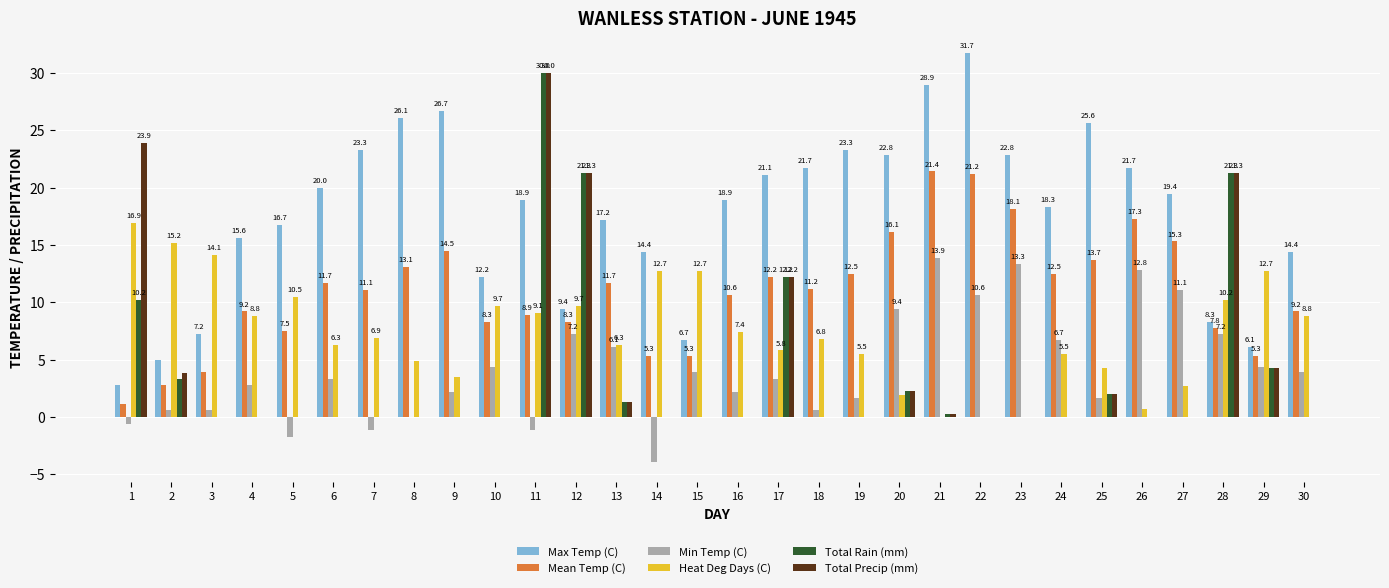

Between 1 and 18, which series saw the biggest shift?

Total Precip (mm)